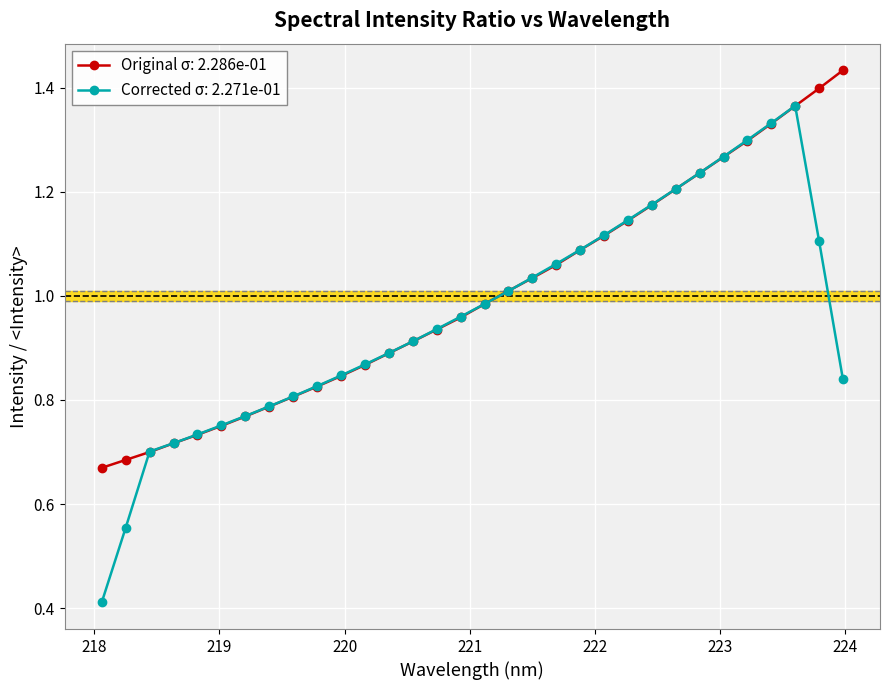

List the series in order of their peak value, highest first.

Original σ: 2.286e-01, Corrected σ: 2.271e-01